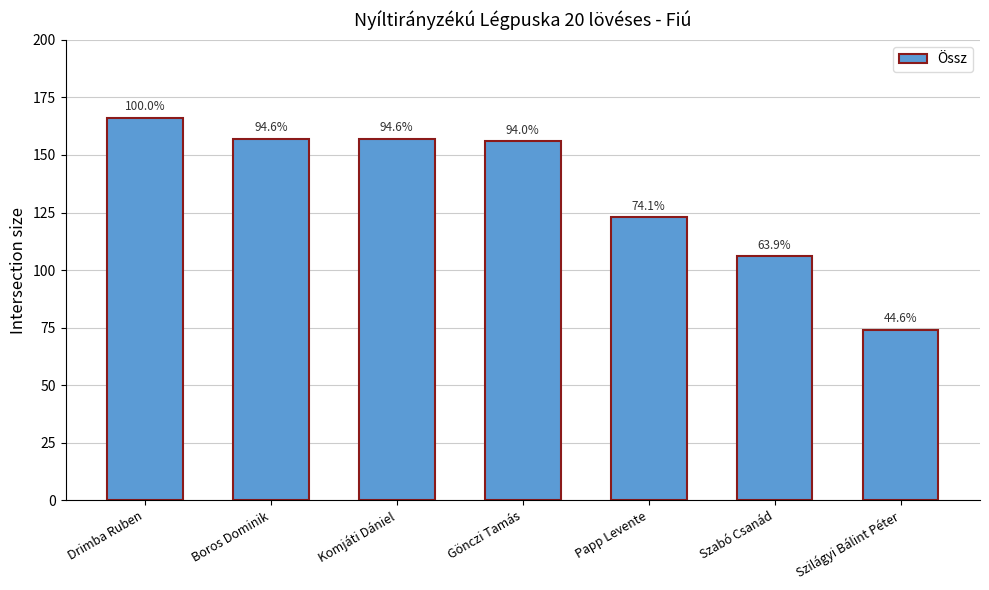

Does the chart contain any negative values?

No